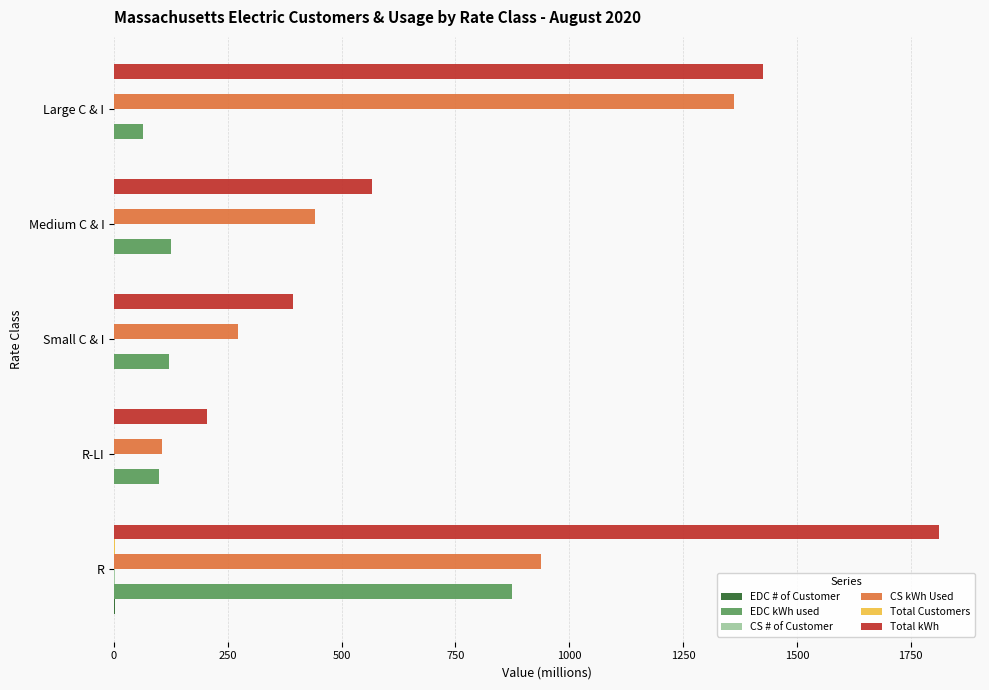

What is the greatest value displayed?

1811.6